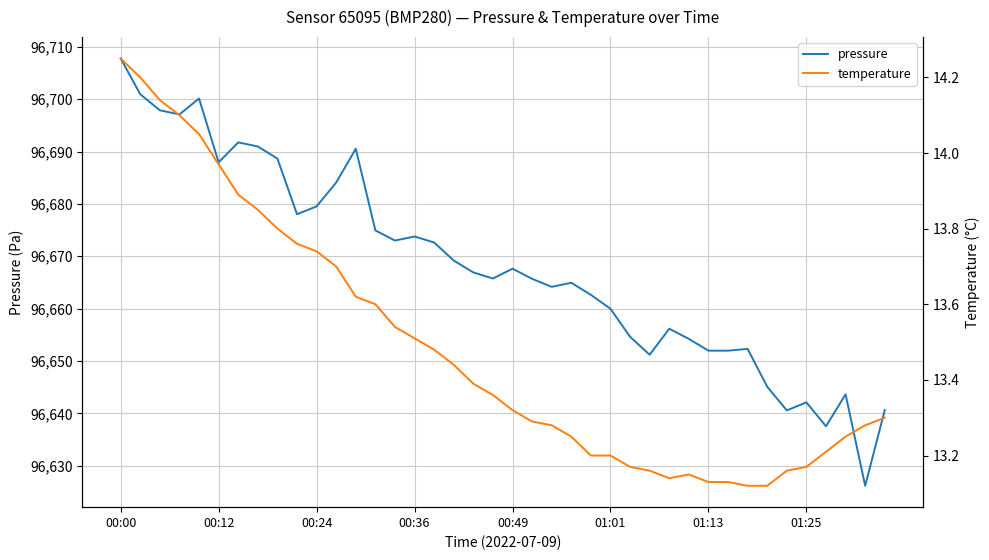

What is the difference between the second highest and minimum values in the temperature series?

1.1